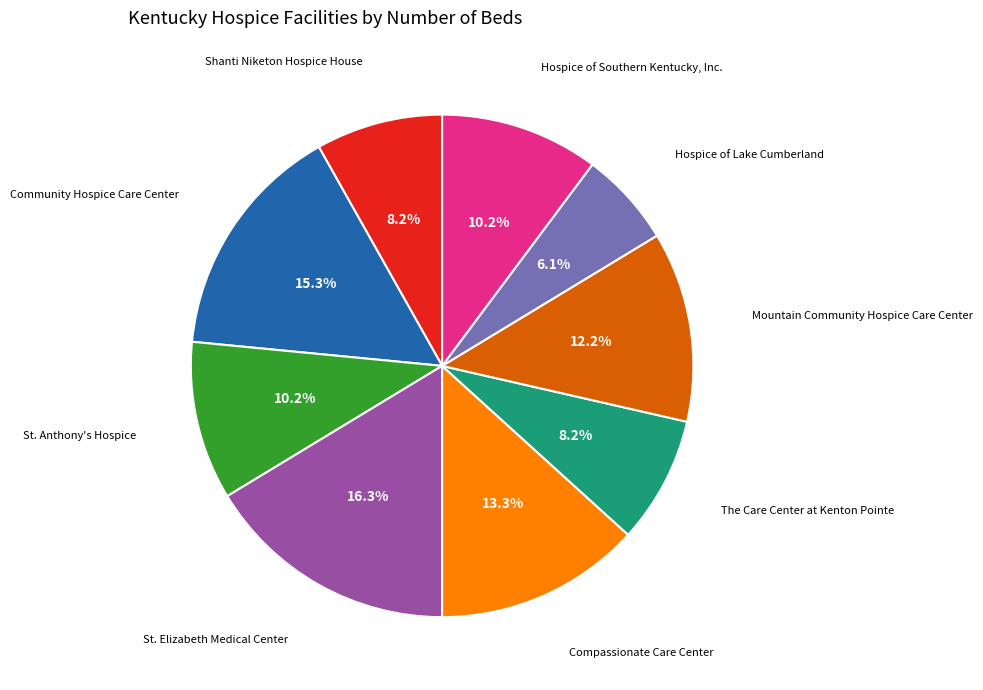

Is there any slice that represents more than half of the pie?

No